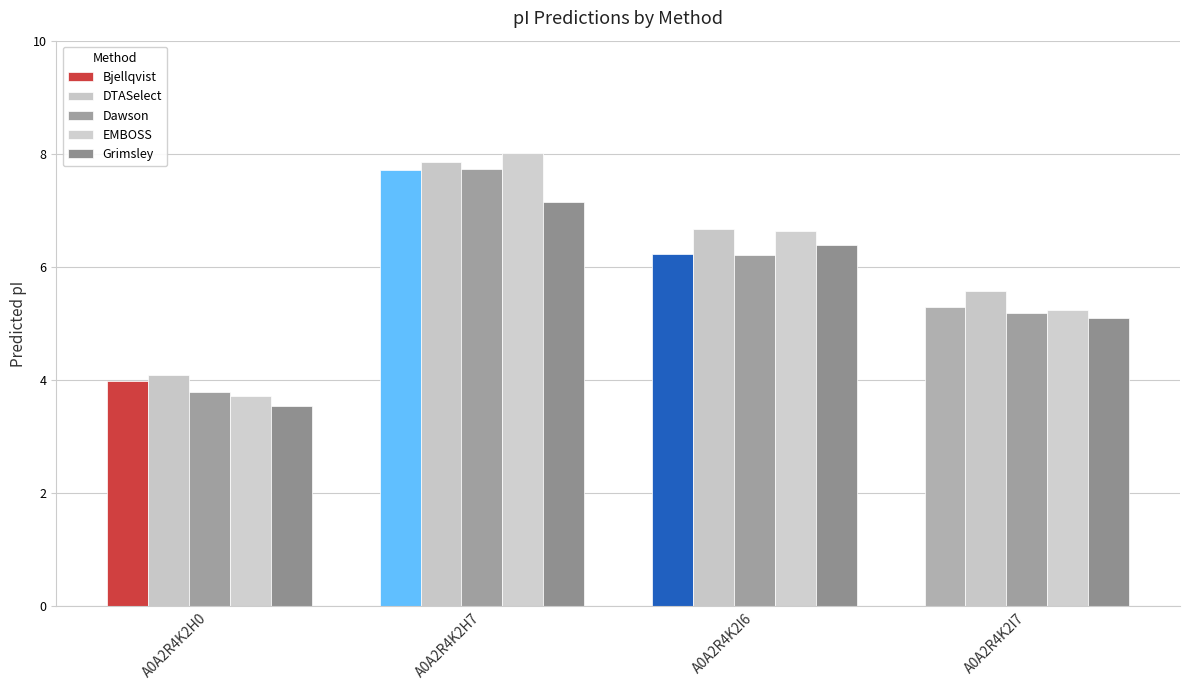

How many data points in Bjellqvist are less than 6?

2